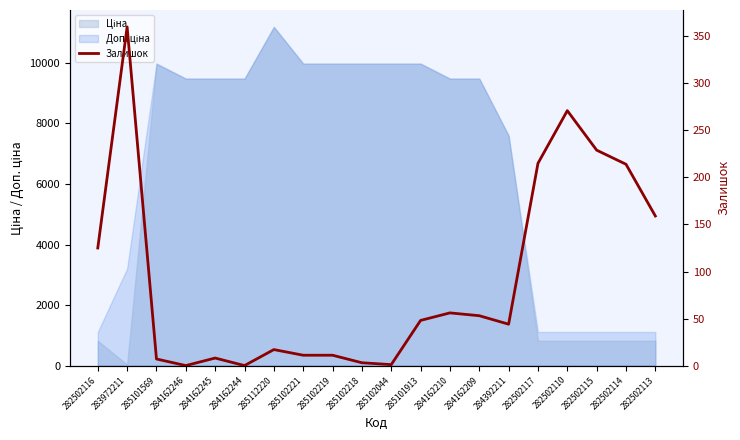

Rank the categories by value from lowest to highest.

284162246, 284162244, 285102044, 285102218, 285101569, 284162245, 285102221, 285102219, 285112220, 284392211, 285101913, 284162209, 284162210, 282502116, 282502113, 282502114, 282502117, 282502115, 282502110, 283972211